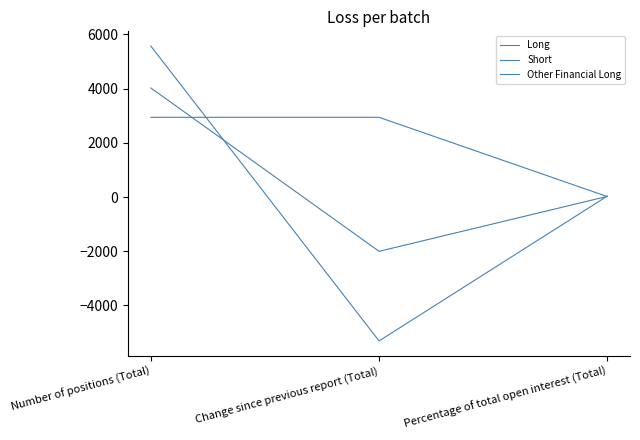

What is the difference between the highest and lowest values at Number of positions (Total)?

2629.0